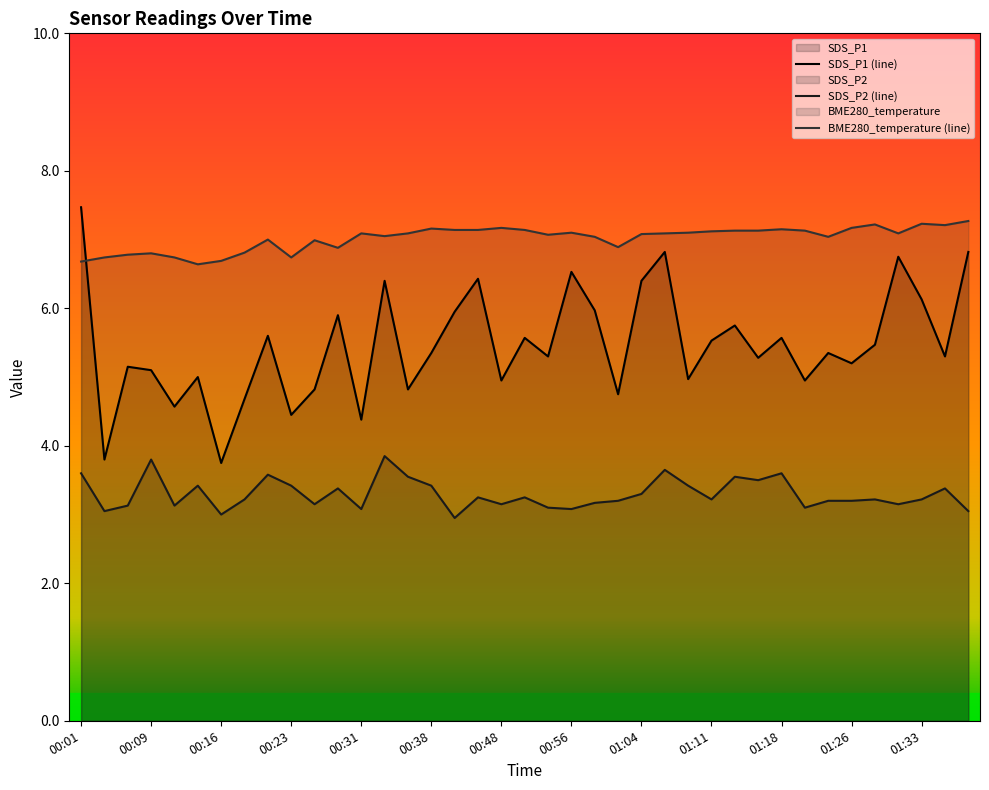

At how many categories does at least one series exceed 5?

39